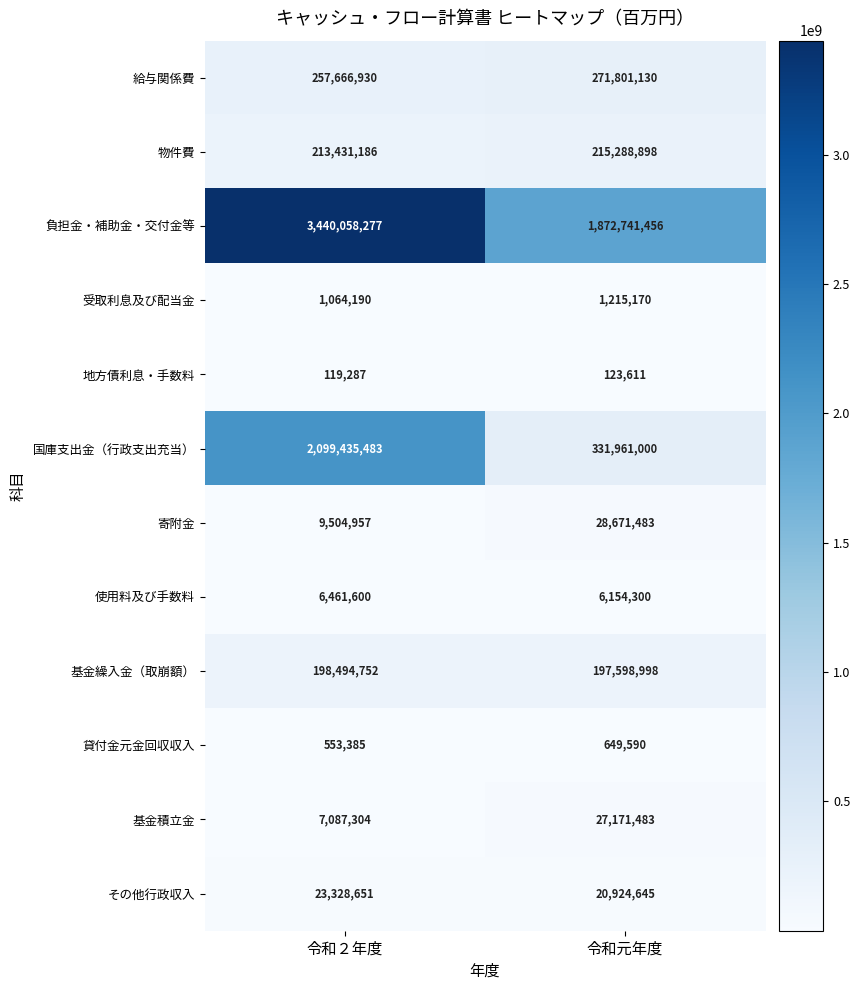

Reading left to right, what are all the values shown in this chart?

給与関係費: 257666930	271801130
物件費: 213431186	215288898
負担金・補助金・交付金等: 3440058277	1872741456
受取利息及び配当金: 1064190	1215170
地方債利息・手数料: 119287	123611
国庫支出金（行政支出充当）: 2099435483	331961000
寄附金: 9504957	28671483
使用料及び手数料: 6461600	6154300
基金繰入金（取崩額）: 198494752	197598998
貸付金元金回収収入: 553385	649590
基金積立金: 7087304	27171483
その他行政収入: 23328651	20924645